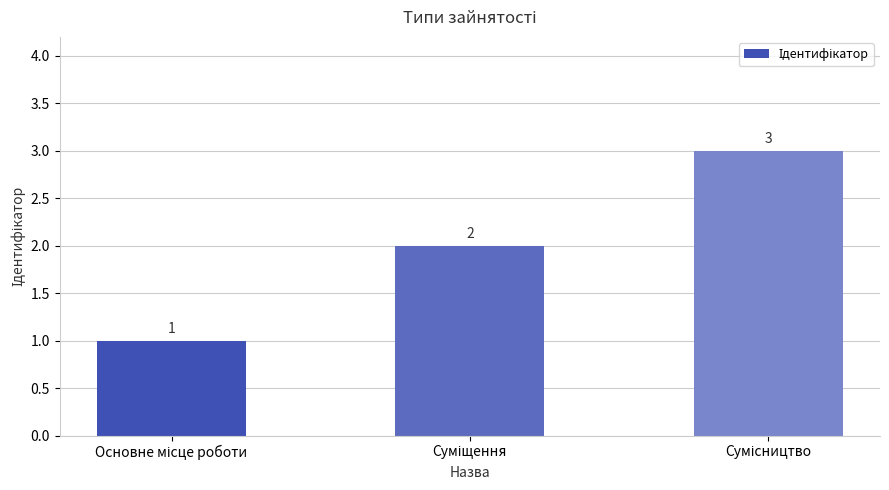

What is the maximum value shown in the chart?

3